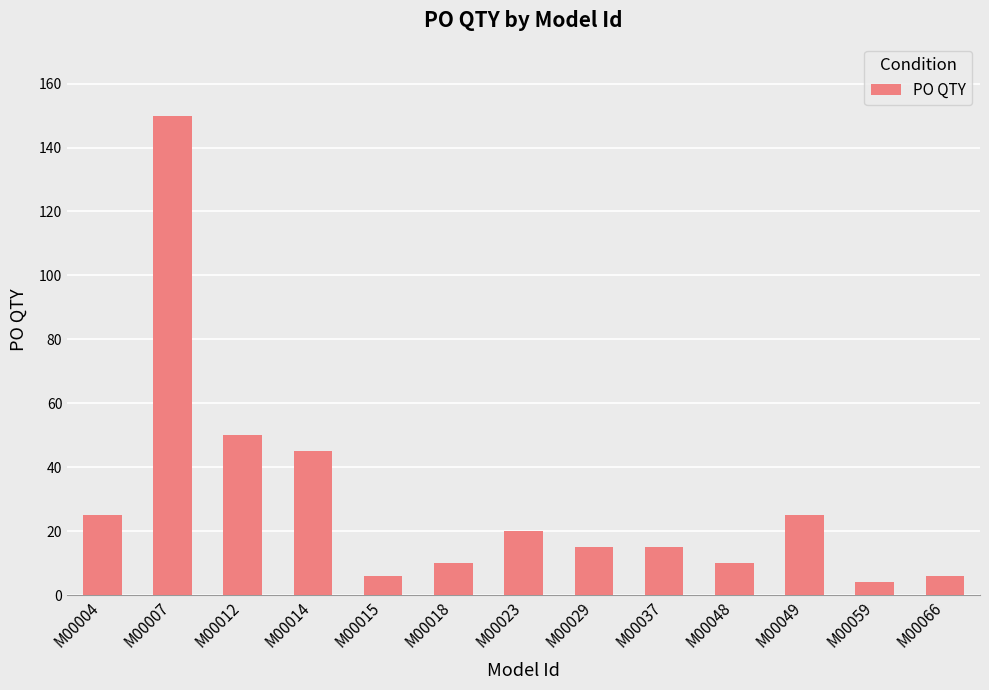

What is the smallest value displayed?

4